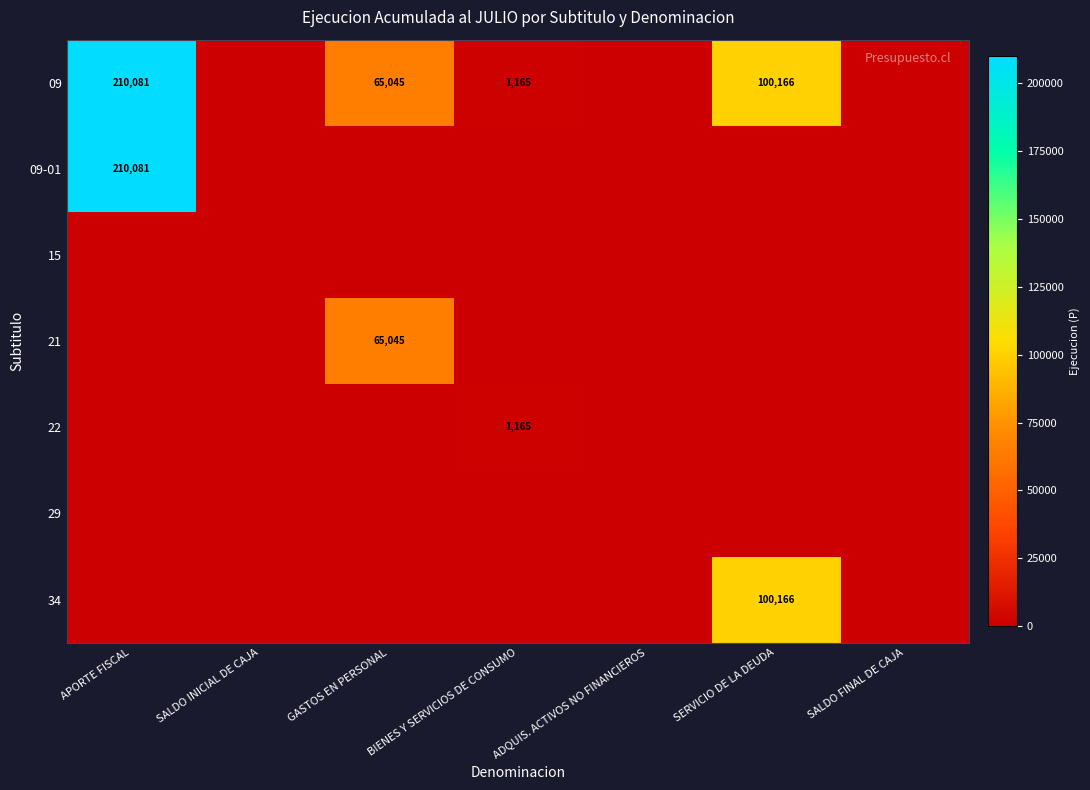

What is the average value of the 09 series?

53780